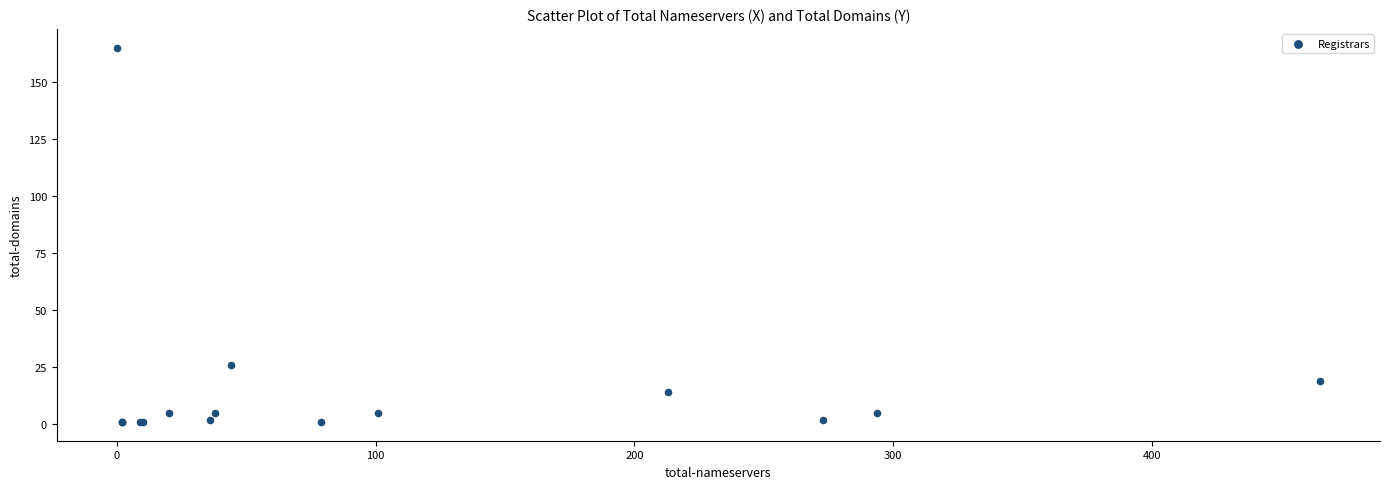

What Y value in the scatter plot is closest to 83?

26